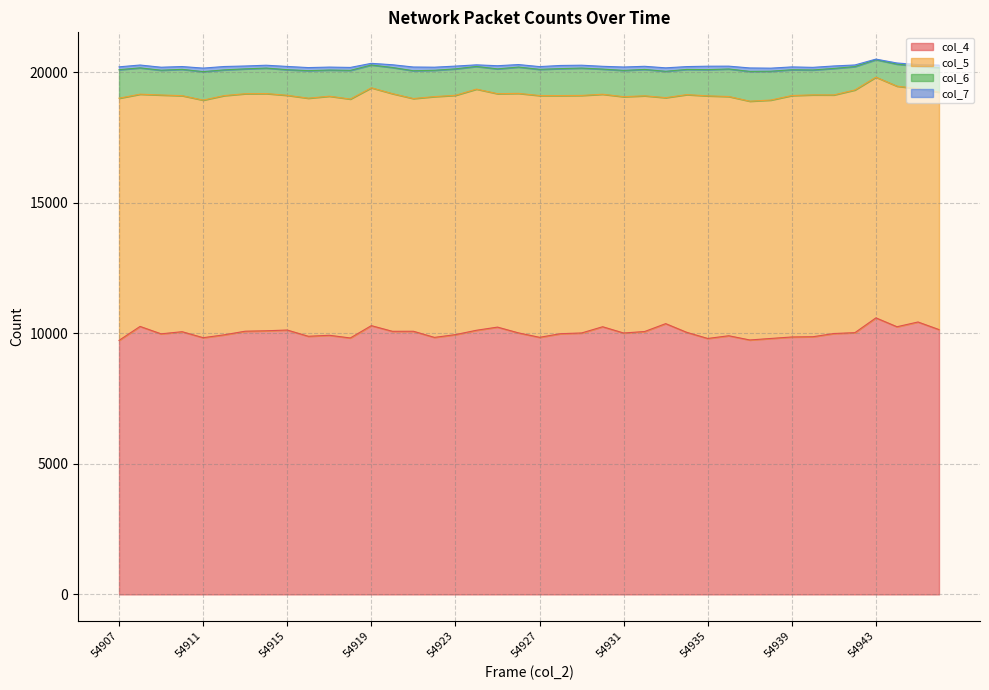

Is it true that col_5 equals 2581 at 54944?

False